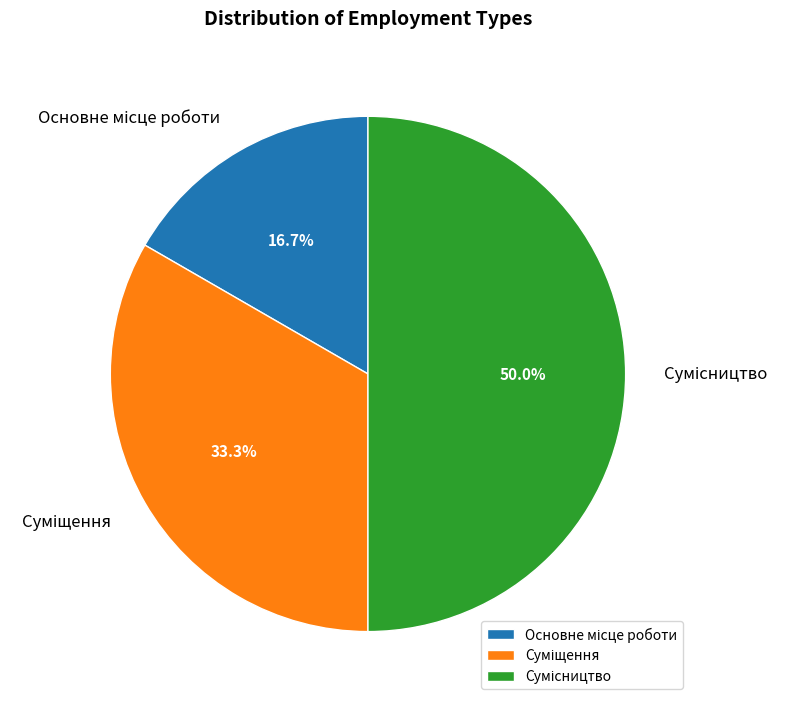

Do Основне місце роботи and Суміщення together represent more than half of the pie?

No